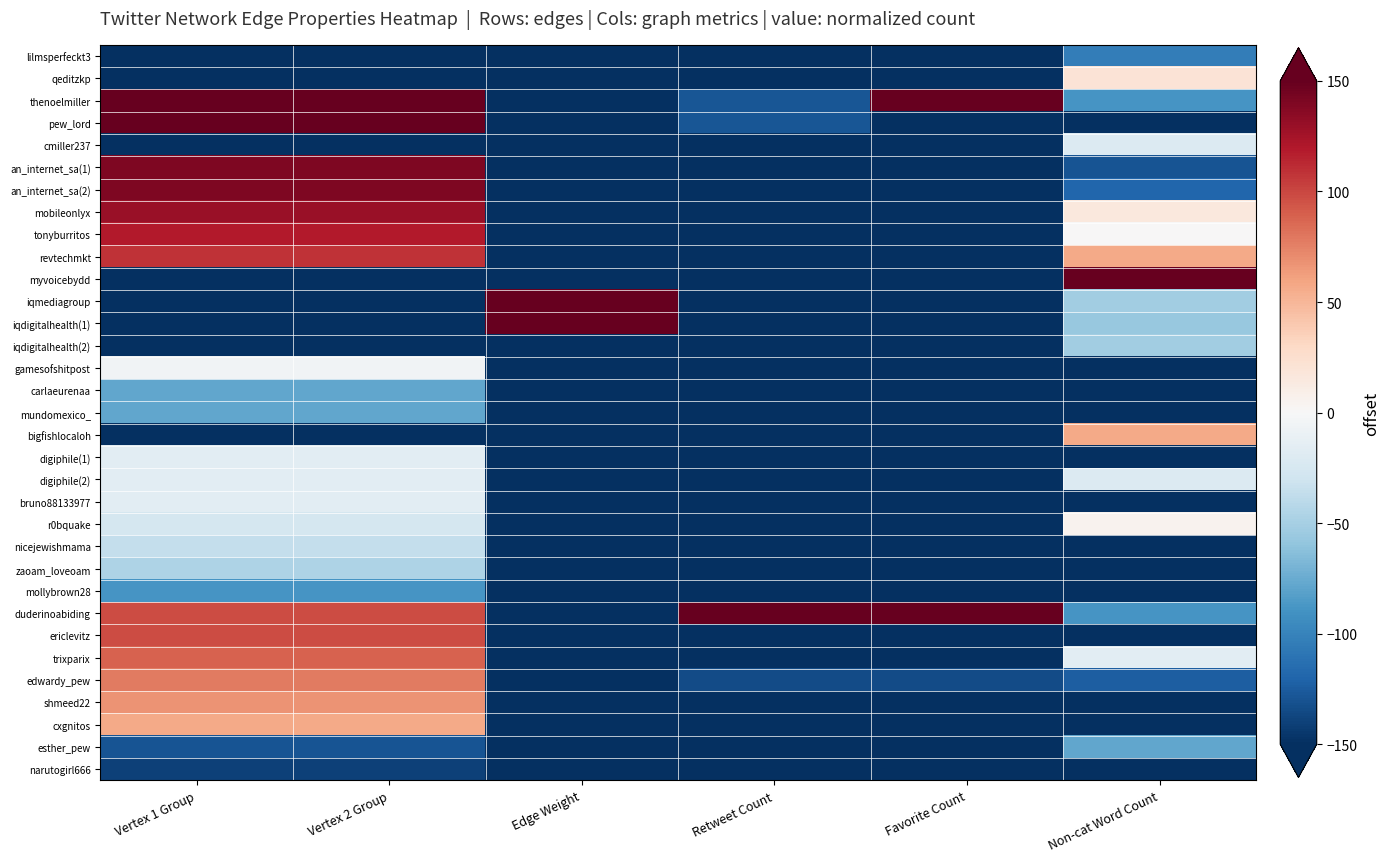

Reading right to left, transcribe all the data shown in this chart.

lilmsperfeckt3: Non-cat Word Count=-103.4	Favorite Count=-150.0	Retweet Count=-150.0	Edge Weight=-150.0	Vertex 2 Group=-150.0	Vertex 1 Group=-150.0
qeditzkp: Non-cat Word Count=20.7	Favorite Count=-150.0	Retweet Count=-150.0	Edge Weight=-150.0	Vertex 2 Group=-150.0	Vertex 1 Group=-150.0
thenoelmiller: Non-cat Word Count=-87.9	Favorite Count=150.0	Retweet Count=-128.5	Edge Weight=-150.0	Vertex 2 Group=150.0	Vertex 1 Group=150.0
pew_lord: Non-cat Word Count=-150.0	Favorite Count=-150.0	Retweet Count=-128.5	Edge Weight=-150.0	Vertex 2 Group=150.0	Vertex 1 Group=150.0
cmiller237: Non-cat Word Count=-20.7	Favorite Count=-150.0	Retweet Count=-150.0	Edge Weight=-150.0	Vertex 2 Group=-150.0	Vertex 1 Group=-150.0
an_internet_sa(1): Non-cat Word Count=-129.3	Favorite Count=-150.0	Retweet Count=-150.0	Edge Weight=-150.0	Vertex 2 Group=139.7	Vertex 1 Group=139.7
an_internet_sa(2): Non-cat Word Count=-119.0	Favorite Count=-150.0	Retweet Count=-150.0	Edge Weight=-150.0	Vertex 2 Group=139.7	Vertex 1 Group=139.7
mobileonlyx: Non-cat Word Count=15.5	Favorite Count=-150.0	Retweet Count=-150.0	Edge Weight=-150.0	Vertex 2 Group=129.3	Vertex 1 Group=129.3
tonyburritos: Non-cat Word Count=0.0	Favorite Count=-150.0	Retweet Count=-150.0	Edge Weight=-150.0	Vertex 2 Group=119.0	Vertex 1 Group=119.0
revtechmkt: Non-cat Word Count=56.9	Favorite Count=-150.0	Retweet Count=-150.0	Edge Weight=-150.0	Vertex 2 Group=108.6	Vertex 1 Group=108.6
myvoicebydd: Non-cat Word Count=150.0	Favorite Count=-150.0	Retweet Count=-150.0	Edge Weight=-150.0	Vertex 2 Group=-150.0	Vertex 1 Group=-150.0
iqmediagroup: Non-cat Word Count=-51.7	Favorite Count=-150.0	Retweet Count=-150.0	Edge Weight=150.0	Vertex 2 Group=-150.0	Vertex 1 Group=-150.0
iqdigitalhealth(1): Non-cat Word Count=-56.9	Favorite Count=-150.0	Retweet Count=-150.0	Edge Weight=150.0	Vertex 2 Group=-150.0	Vertex 1 Group=-150.0
iqdigitalhealth(2): Non-cat Word Count=-51.7	Favorite Count=-150.0	Retweet Count=-150.0	Edge Weight=-150.0	Vertex 2 Group=-150.0	Vertex 1 Group=-150.0
gamesofshitpost: Non-cat Word Count=-150.0	Favorite Count=-150.0	Retweet Count=-150.0	Edge Weight=-150.0	Vertex 2 Group=-5.2	Vertex 1 Group=-5.2
carlaeurenaa: Non-cat Word Count=-150.0	Favorite Count=-150.0	Retweet Count=-150.0	Edge Weight=-150.0	Vertex 2 Group=-77.6	Vertex 1 Group=-77.6
mundomexico_: Non-cat Word Count=-150.0	Favorite Count=-150.0	Retweet Count=-150.0	Edge Weight=-150.0	Vertex 2 Group=-77.6	Vertex 1 Group=-77.6
bigfishlocaloh: Non-cat Word Count=56.9	Favorite Count=-150.0	Retweet Count=-150.0	Edge Weight=-150.0	Vertex 2 Group=-150.0	Vertex 1 Group=-150.0
digiphile(1): Non-cat Word Count=-150.0	Favorite Count=-150.0	Retweet Count=-150.0	Edge Weight=-150.0	Vertex 2 Group=-15.5	Vertex 1 Group=-15.5
digiphile(2): Non-cat Word Count=-20.7	Favorite Count=-150.0	Retweet Count=-150.0	Edge Weight=-150.0	Vertex 2 Group=-15.5	Vertex 1 Group=-15.5
bruno88133977: Non-cat Word Count=-150.0	Favorite Count=-150.0	Retweet Count=-150.0	Edge Weight=-150.0	Vertex 2 Group=-15.5	Vertex 1 Group=-15.5
r0bquake: Non-cat Word Count=5.2	Favorite Count=-150.0	Retweet Count=-150.0	Edge Weight=-150.0	Vertex 2 Group=-25.9	Vertex 1 Group=-25.9
nicejewishmama: Non-cat Word Count=-150.0	Favorite Count=-150.0	Retweet Count=-150.0	Edge Weight=-150.0	Vertex 2 Group=-36.2	Vertex 1 Group=-36.2
zaoam_loveoam: Non-cat Word Count=-150.0	Favorite Count=-150.0	Retweet Count=-150.0	Edge Weight=-150.0	Vertex 2 Group=-46.6	Vertex 1 Group=-46.6
mollybrown28: Non-cat Word Count=-150.0	Favorite Count=-150.0	Retweet Count=-150.0	Edge Weight=-150.0	Vertex 2 Group=-87.9	Vertex 1 Group=-87.9
duderinoabiding: Non-cat Word Count=-87.9	Favorite Count=150.0	Retweet Count=150.0	Edge Weight=-150.0	Vertex 2 Group=98.3	Vertex 1 Group=98.3
ericlevitz: Non-cat Word Count=-150.0	Favorite Count=-150.0	Retweet Count=-150.0	Edge Weight=-150.0	Vertex 2 Group=98.3	Vertex 1 Group=98.3
trixparix: Non-cat Word Count=-15.5	Favorite Count=-150.0	Retweet Count=-150.0	Edge Weight=-150.0	Vertex 2 Group=87.9	Vertex 1 Group=87.9
edwardy_pew: Non-cat Word Count=-124.1	Favorite Count=-133.9	Retweet Count=-133.9	Edge Weight=-150.0	Vertex 2 Group=77.6	Vertex 1 Group=77.6
shmeed22: Non-cat Word Count=-150.0	Favorite Count=-150.0	Retweet Count=-150.0	Edge Weight=-150.0	Vertex 2 Group=67.2	Vertex 1 Group=67.2
cxgnitos: Non-cat Word Count=-150.0	Favorite Count=-150.0	Retweet Count=-150.0	Edge Weight=-150.0	Vertex 2 Group=56.9	Vertex 1 Group=56.9
esther_pew: Non-cat Word Count=-77.6	Favorite Count=-150.0	Retweet Count=-150.0	Edge Weight=-150.0	Vertex 2 Group=-129.3	Vertex 1 Group=-129.3
narutogirl666: Non-cat Word Count=-150.0	Favorite Count=-150.0	Retweet Count=-150.0	Edge Weight=-150.0	Vertex 2 Group=-139.7	Vertex 1 Group=-139.7